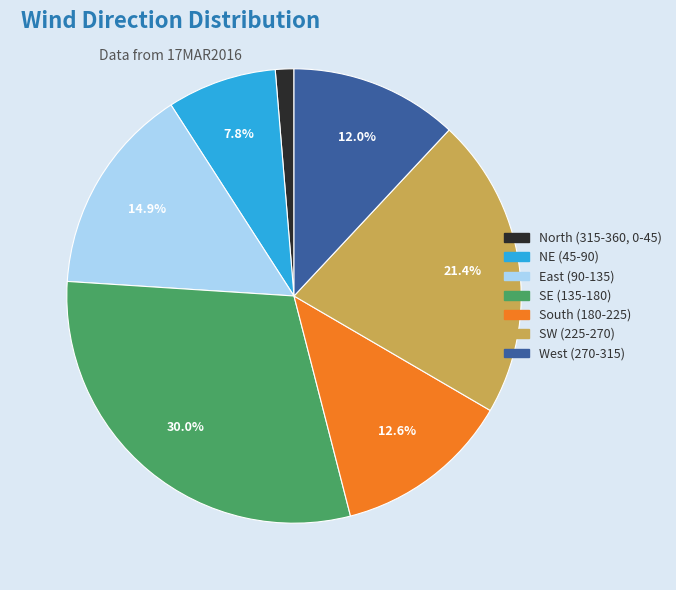

Does any single category account for the majority?

No